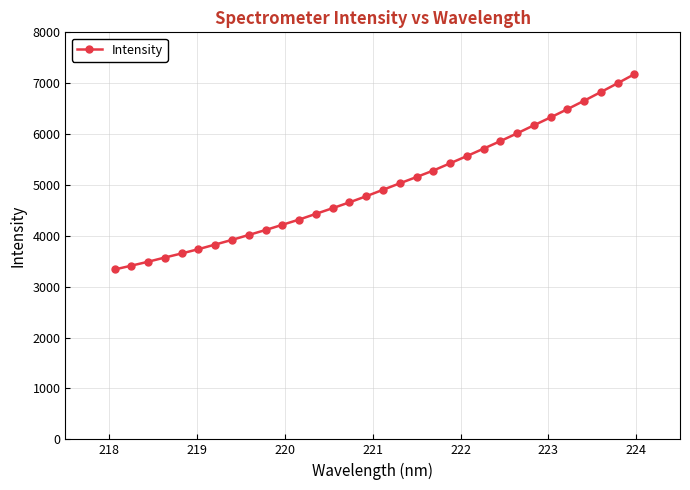

What is the value of the 30th point from the left?

6826.4